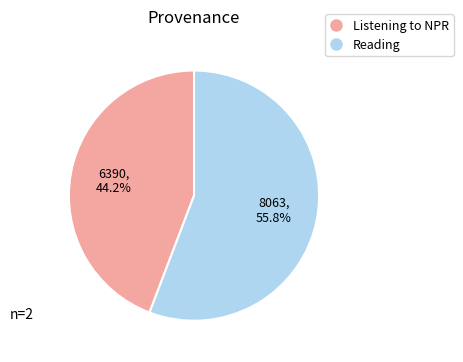

Rank the categories by value from lowest to highest.

Listening to NPR, Reading